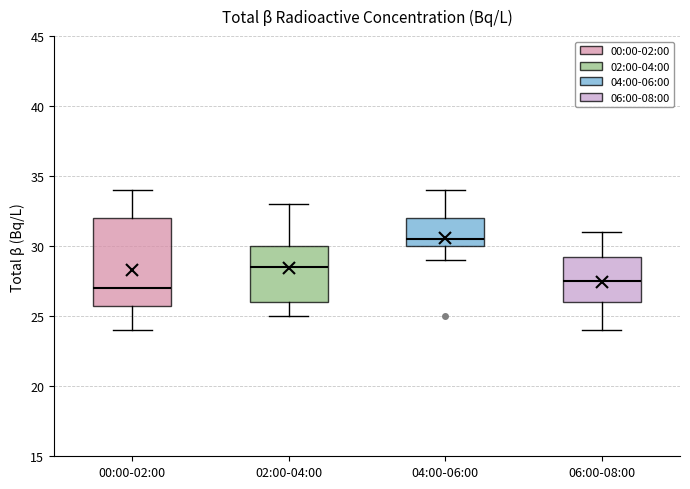

Which box has the highest median line?

04:00-06:00